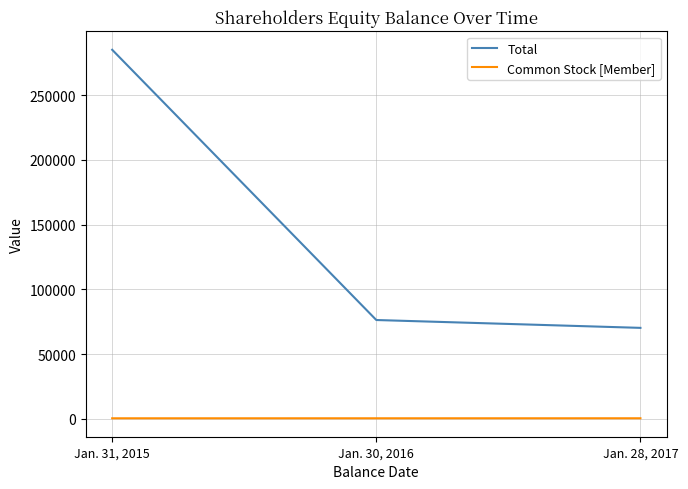

What is the difference between the Total values at Jan. 28, 2017 and Jan. 30, 2016?

6057